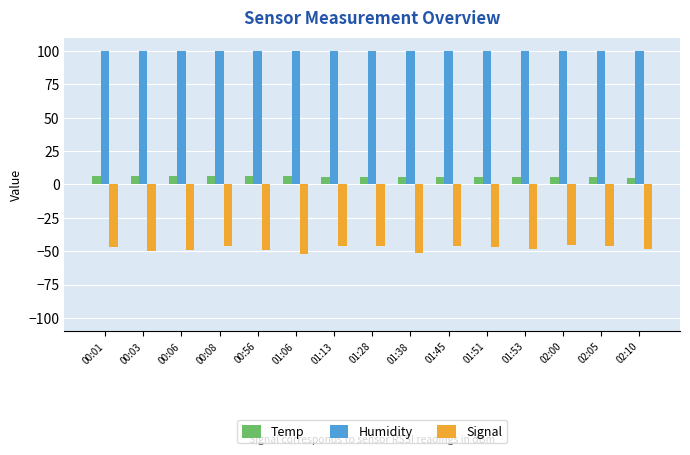

What is the label of the 13th bar from the right?

00:06